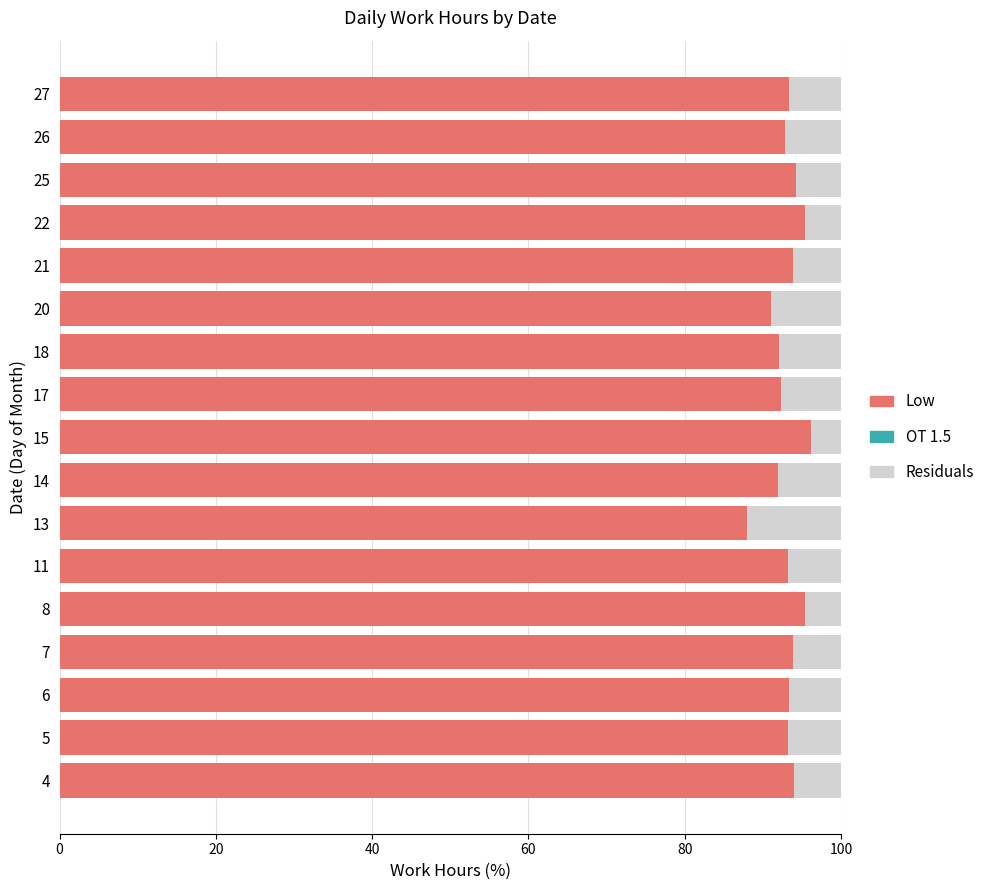

How many series are shown in this chart?

2